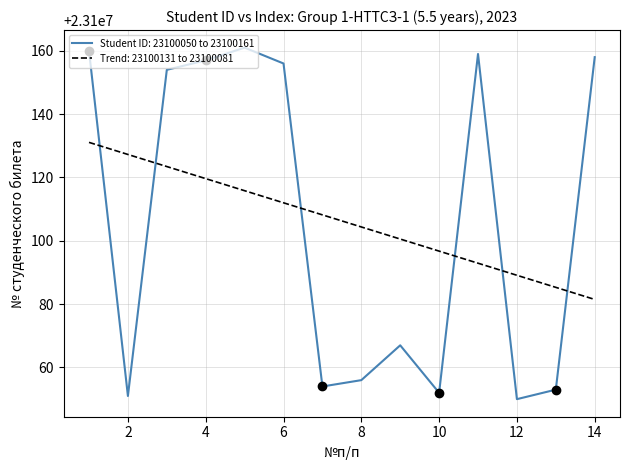

What is the difference between the maximum and minimum values in the Student ID: 23100050 to 23100161 series?

111.0